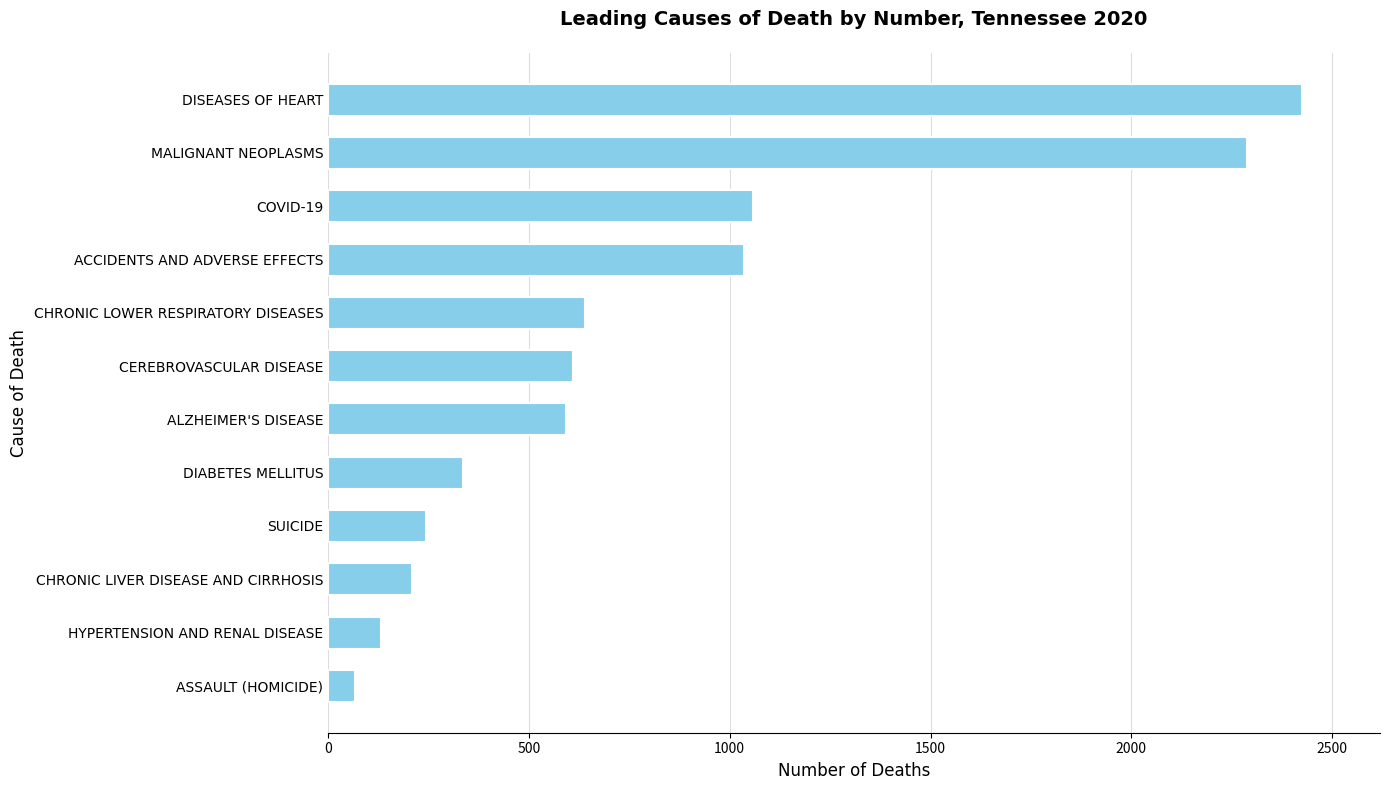

What is the sum of all values?

9634